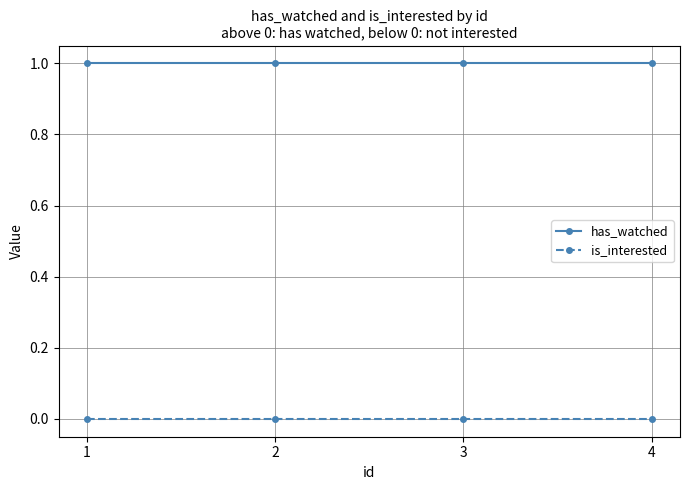

Reading left to right, list all the values displayed in this chart.

has_watched: 1	1	1	1
is_interested: 0	0	0	0